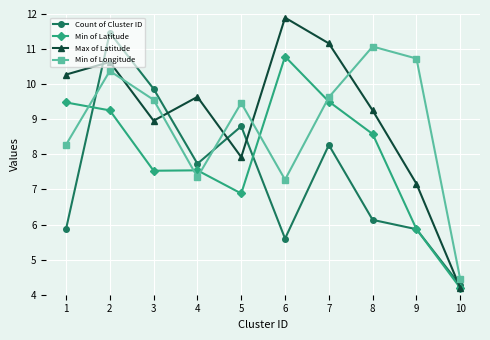

True or false: Min of Latitude has more than 2 interior local peaks.

False